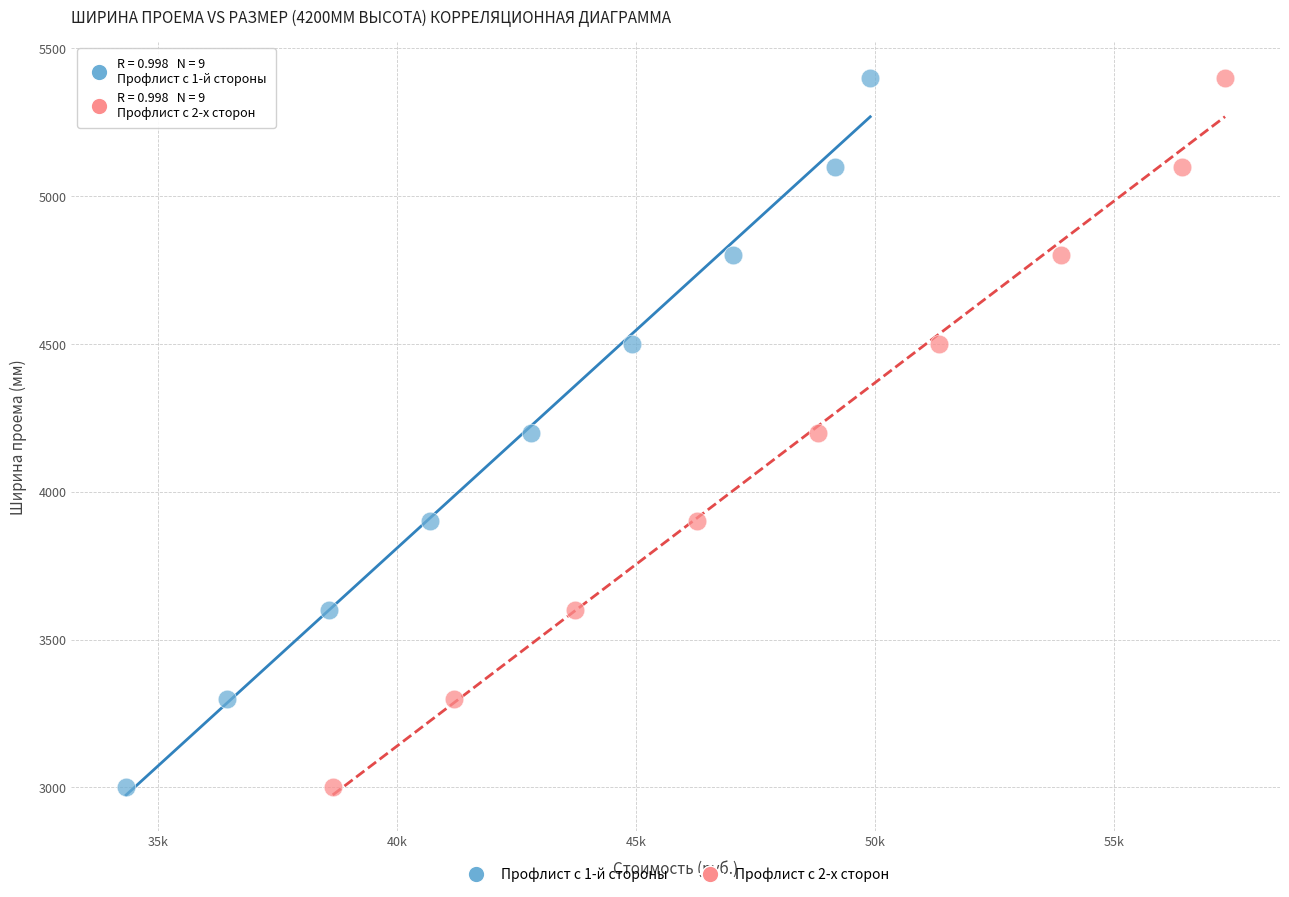

What are all the series names shown in the legend?

Профлист с 1-й стороны, Профлист с 2-х сторон